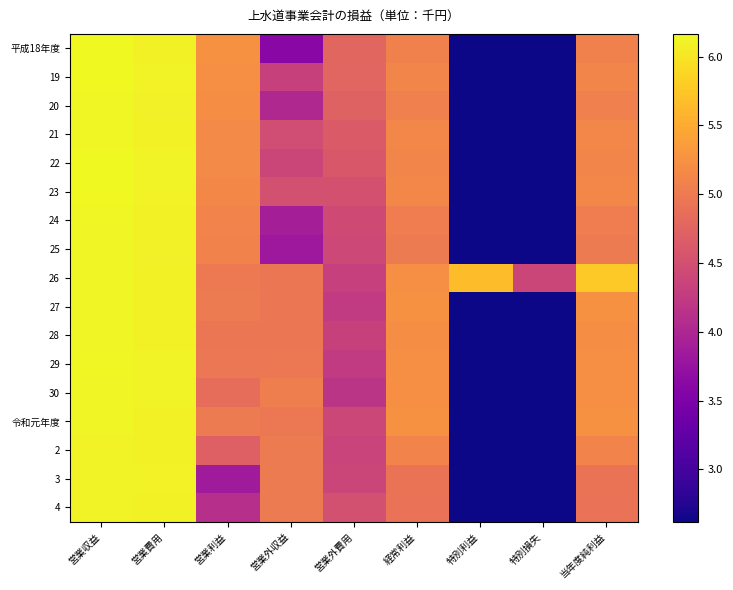

Reading left to right, list all the values displayed in this chart.

平成18年度: 営業収益=6.2	営業費用=6.1	営業利益=5.2	営業外収益=3.6	営業外費用=4.8	経常利益=5.1	特別利益=2.6	特別損失=2.6	当年度純利益=5.1
19: 営業収益=6.2	営業費用=6.1	営業利益=5.2	営業外収益=4.3	営業外費用=4.8	経常利益=5.1	特別利益=2.6	特別損失=2.6	当年度純利益=5.1
20: 営業収益=6.1	営業費用=6.1	営業利益=5.2	営業外収益=4.0	営業外費用=4.7	経常利益=5.1	特別利益=2.6	特別損失=2.6	当年度純利益=5.1
21: 営業収益=6.1	営業費用=6.1	営業利益=5.2	営業外収益=4.5	営業外費用=4.6	経常利益=5.1	特別利益=2.6	特別損失=2.6	当年度純利益=5.1
22: 営業収益=6.2	営業費用=6.1	営業利益=5.2	営業外収益=4.4	営業外費用=4.6	経常利益=5.1	特別利益=2.6	特別損失=2.6	当年度純利益=5.1
23: 営業収益=6.2	営業費用=6.1	営業利益=5.1	営業外収益=4.5	営業外費用=4.5	経常利益=5.1	特別利益=2.6	特別損失=2.6	当年度純利益=5.1
24: 営業収益=6.1	営業費用=6.1	営業利益=5.1	営業外収益=3.9	営業外費用=4.4	経常利益=5.0	特別利益=2.6	特別損失=2.6	当年度純利益=5.0
25: 営業収益=6.1	営業費用=6.1	営業利益=5.1	営業外収益=3.8	営業外費用=4.4	経常利益=5.0	特別利益=2.6	特別損失=2.6	当年度純利益=5.0
26: 営業収益=6.1	営業費用=6.1	営業利益=5.0	営業外収益=5.0	営業外費用=4.3	経常利益=5.2	特別利益=5.7	特別損失=4.4	当年度純利益=5.8
27: 営業収益=6.1	営業費用=6.1	営業利益=5.0	営業外収益=5.0	営業外費用=4.3	経常利益=5.2	特別利益=2.6	特別損失=2.6	当年度純利益=5.2
28: 営業収益=6.1	営業費用=6.1	営業利益=5.0	営業外収益=5.0	営業外費用=4.3	経常利益=5.2	特別利益=2.6	特別損失=2.6	当年度純利益=5.2
29: 営業収益=6.1	営業費用=6.1	営業利益=5.0	営業外収益=5.0	営業外費用=4.2	経常利益=5.2	特別利益=2.6	特別損失=2.6	当年度純利益=5.2
30: 営業収益=6.1	営業費用=6.1	営業利益=4.9	営業外収益=5.0	営業外費用=4.2	経常利益=5.2	特別利益=2.6	特別損失=2.6	当年度純利益=5.2
令和元年度: 営業収益=6.1	営業費用=6.1	営業利益=5.0	営業外収益=5.0	営業外費用=4.4	経常利益=5.2	特別利益=2.6	特別損失=2.6	当年度純利益=5.2
2: 営業収益=6.1	営業費用=6.1	営業利益=4.7	営業外収益=5.0	営業外費用=4.4	経常利益=5.1	特別利益=2.6	特別損失=2.6	当年度純利益=5.1
3: 営業収益=6.1	営業費用=6.1	営業利益=3.9	営業外収益=5.0	営業外費用=4.4	経常利益=4.9	特別利益=2.6	特別損失=2.6	当年度純利益=4.9
4: 営業収益=6.1	営業費用=6.1	営業利益=4.1	営業外収益=5.0	営業外費用=4.5	経常利益=4.9	特別利益=2.6	特別損失=2.6	当年度純利益=4.9